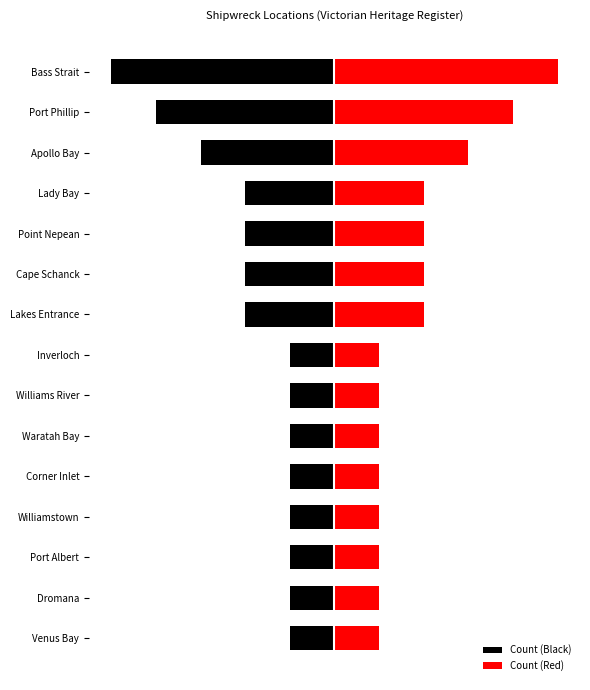

True or false: Count (Black) has a value of -4 at Port Phillip.

True